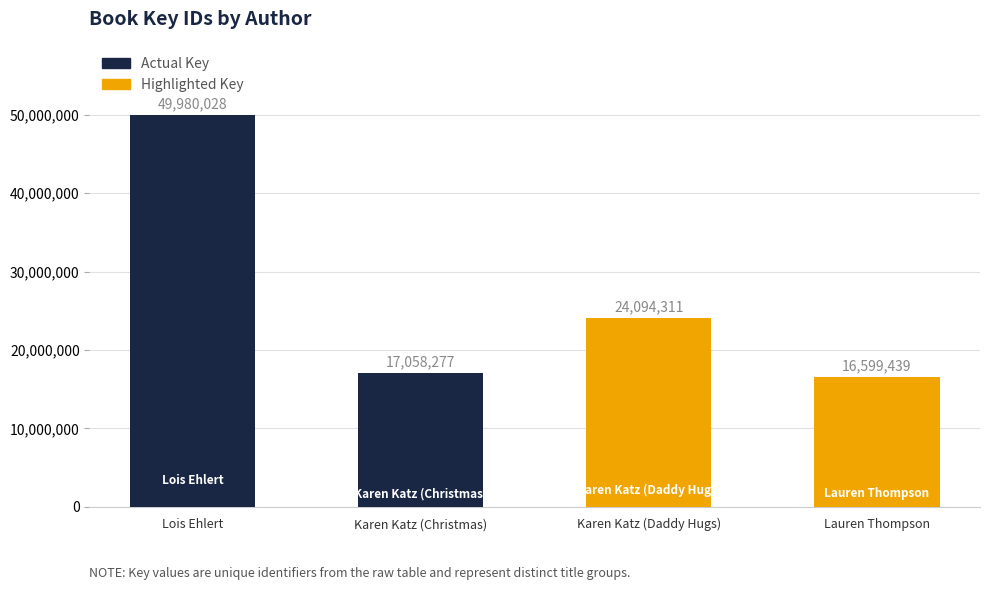

What is the average value?

26933014